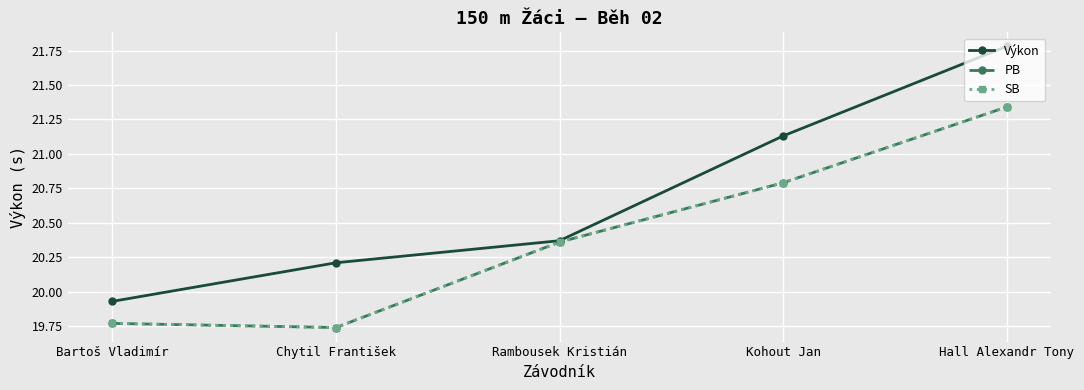

Is this an area chart (filled region under the line)?

No